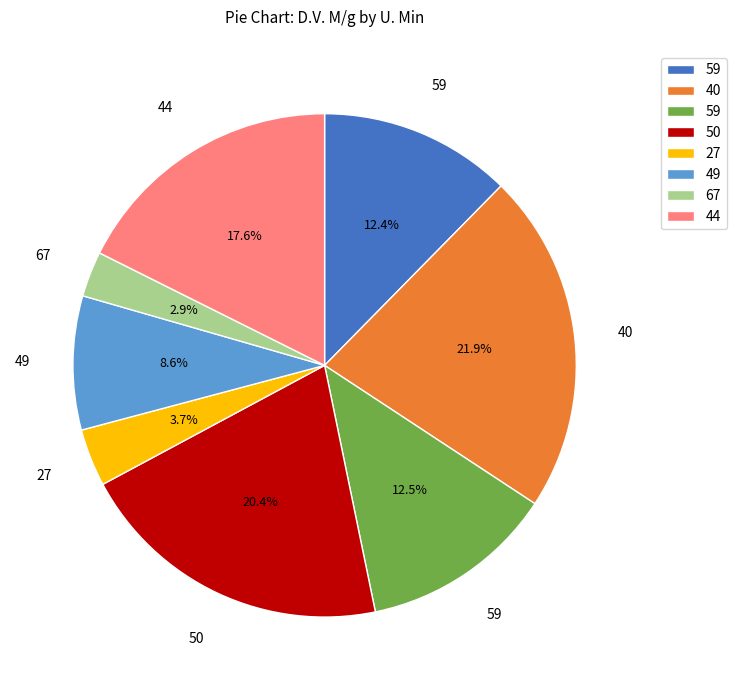

Is there any slice that represents more than half of the pie?

No